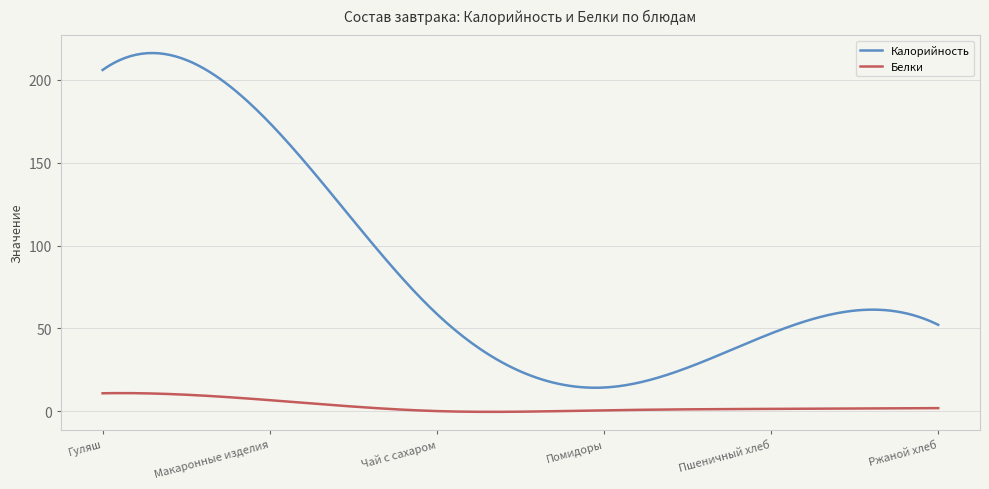

What is the average value of the Калорийность series?

86.8